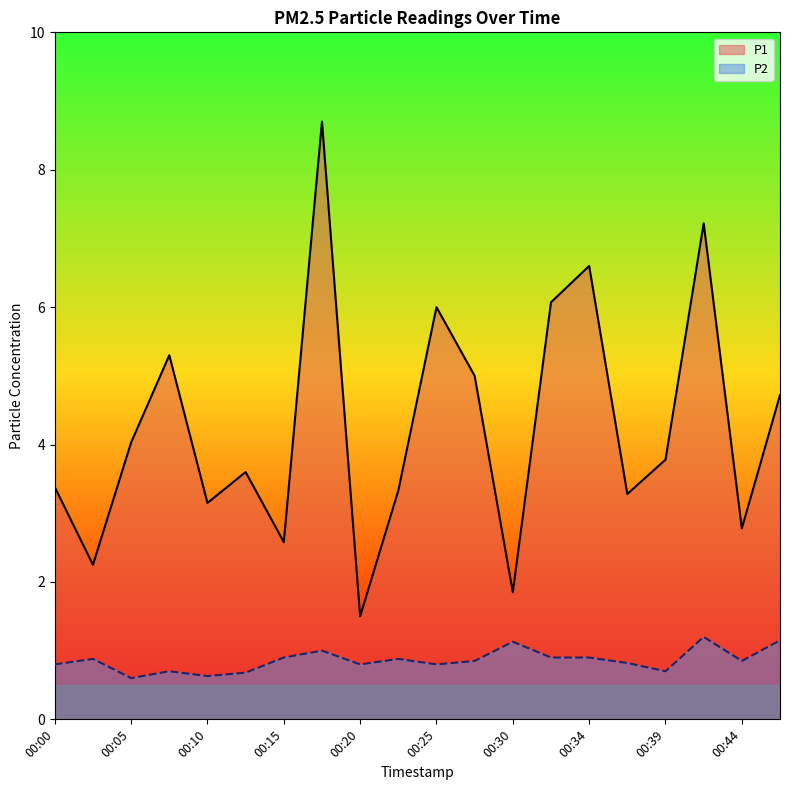

List the series in order of their peak value, lowest first.

P2, P1